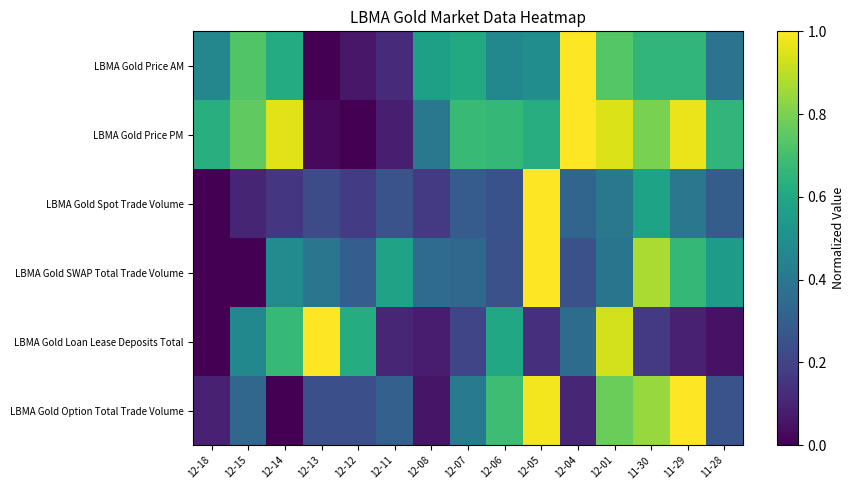

Rank the series by their maximum value, from lowest to highest.

LBMA Gold Price AM, LBMA Gold Price PM, LBMA Gold Spot Trade Volume, LBMA Gold SWAP Total Trade Volume, LBMA Gold Loan Lease Deposits Total, LBMA Gold Option Total Trade Volume